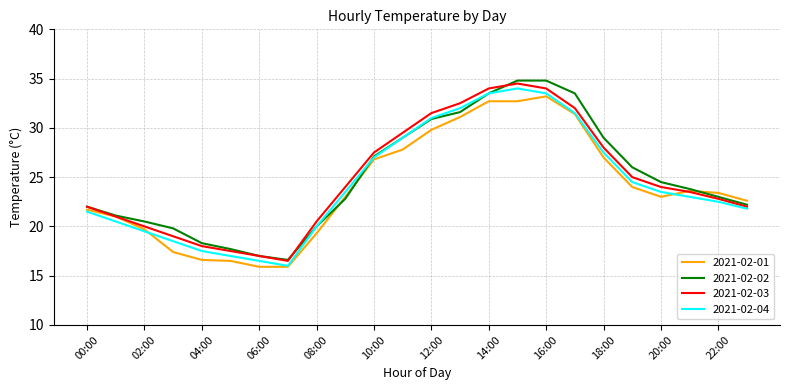

What is the maximum value for 2021-02-03?

34.5